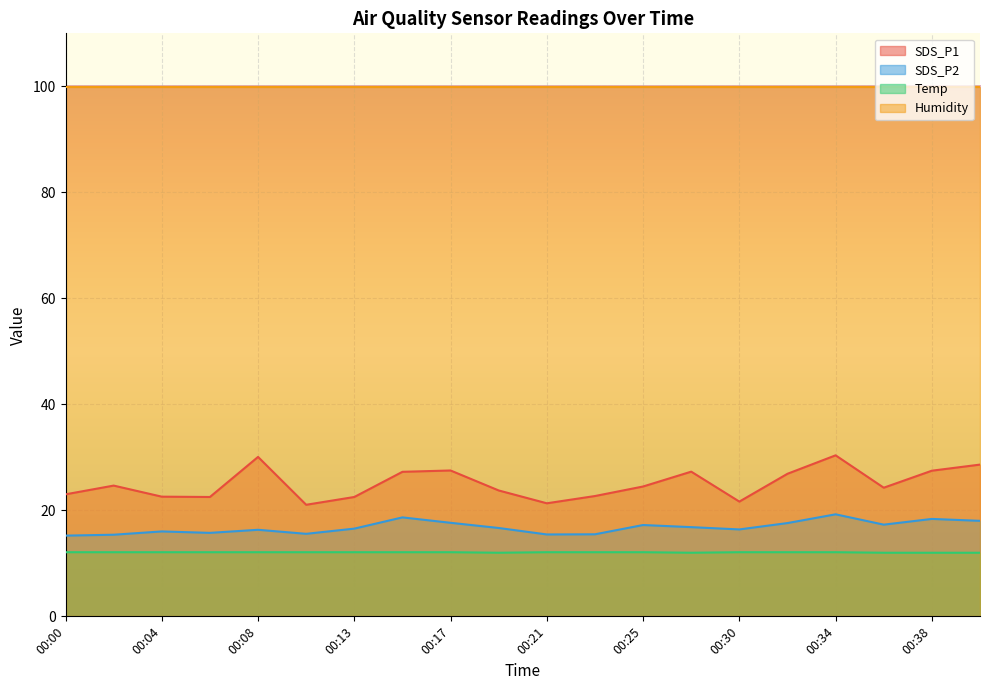

True or false: SDS_P2 and Temp intersect in this chart.

False